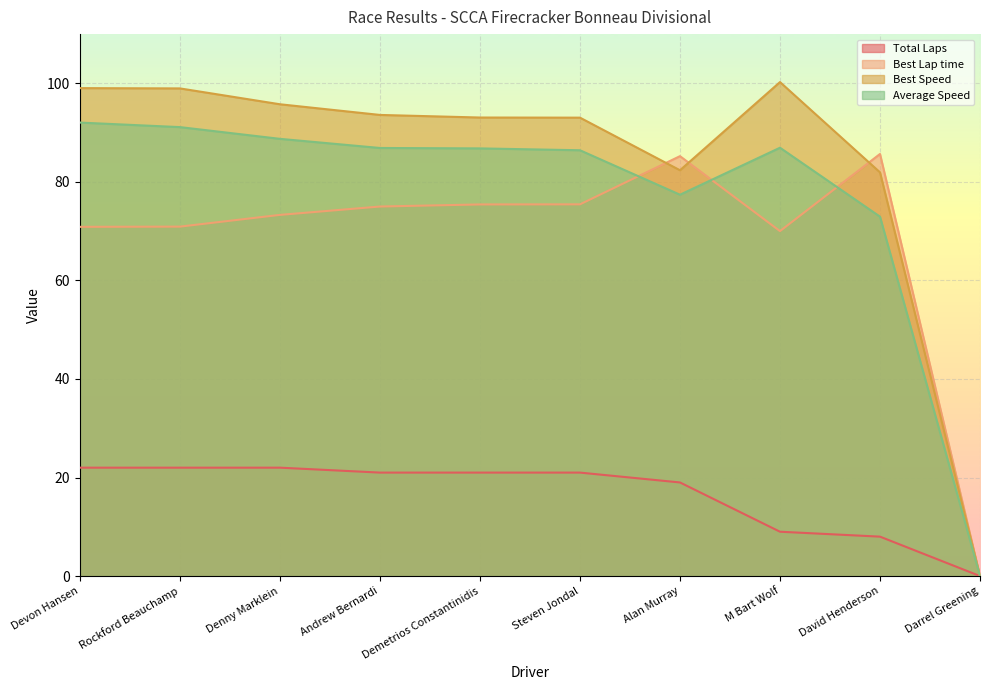

At which label does Best Speed reach its peak?

M Bart Wolf